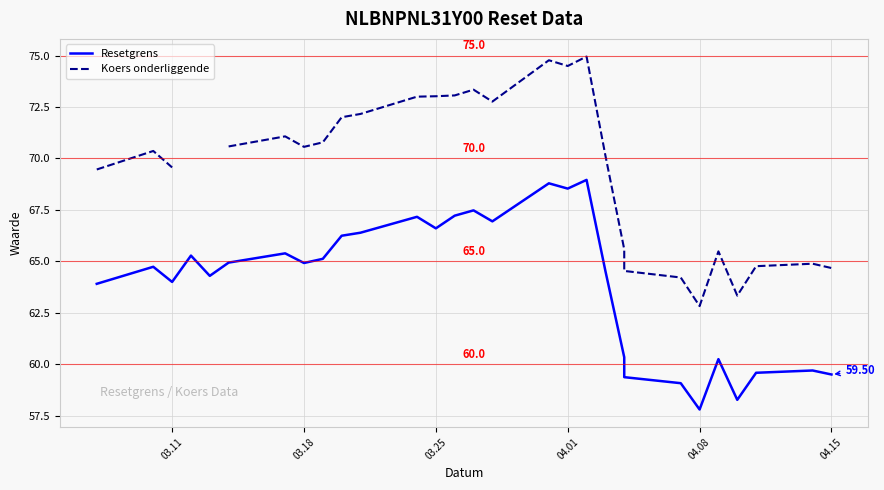

What are all the series names shown in the legend?

Resetgrens, Koers onderliggende